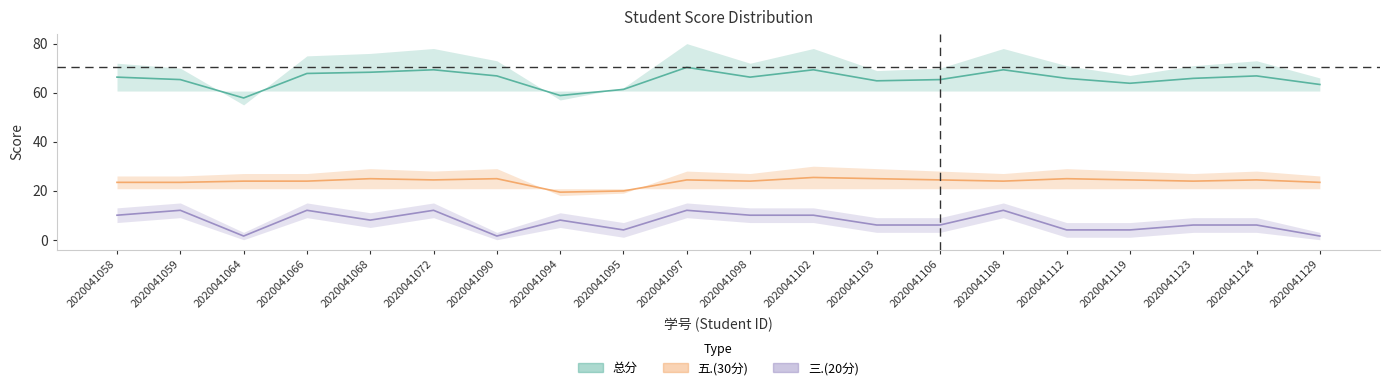

What is the greatest value displayed?

70.3